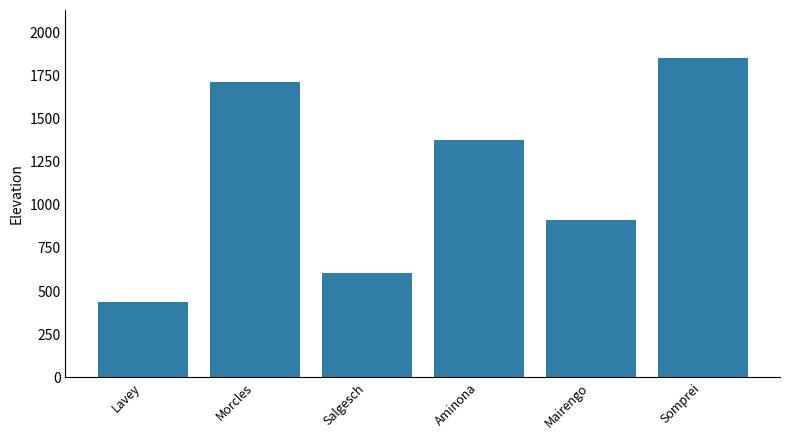

Rank the categories by value from lowest to highest.

Lavey, Salgesch, Mairengo, Aminona, Morcles, Somprei